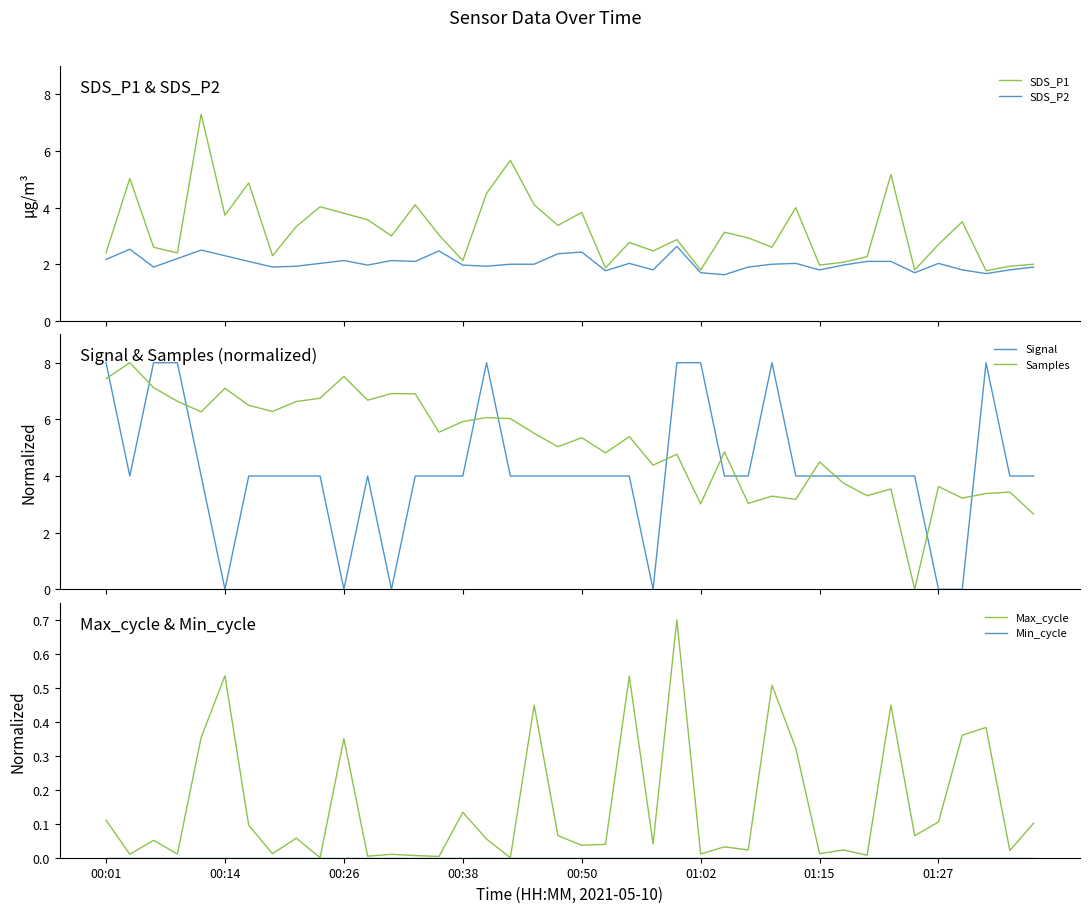

True or false: Max_cycle and SDS_P2 cross at least once.

False